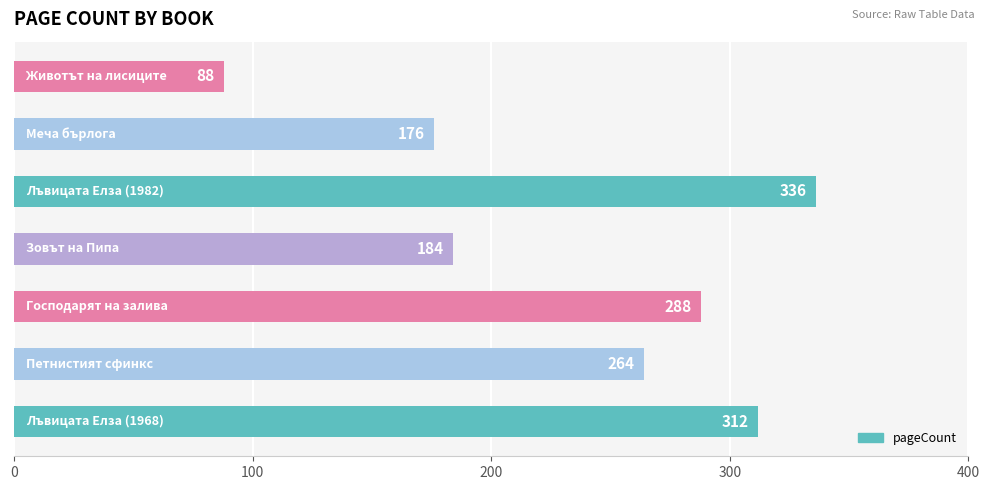

What is the sum of all values?

1648